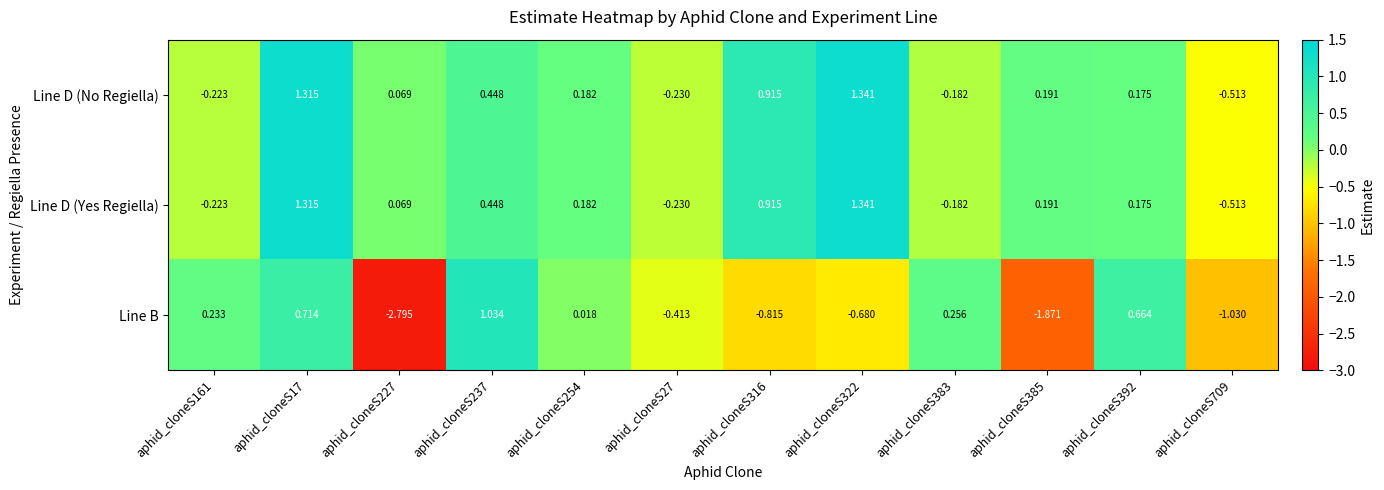

Which series has the largest range (max minus min)?

Line B